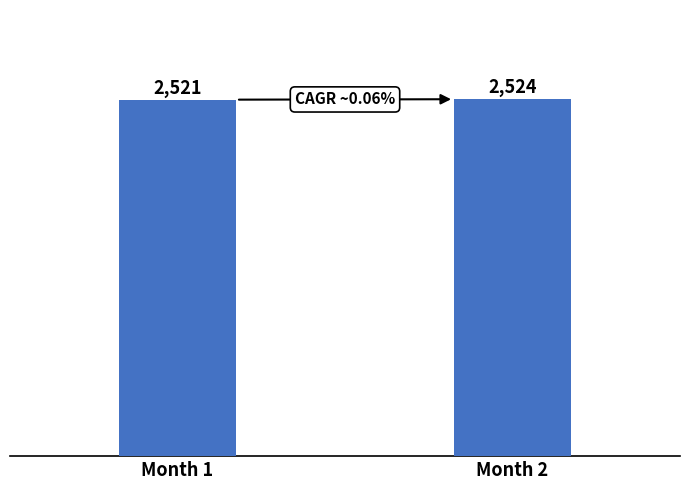

Reading left to right, what are all the values shown in this chart?

2521	2524